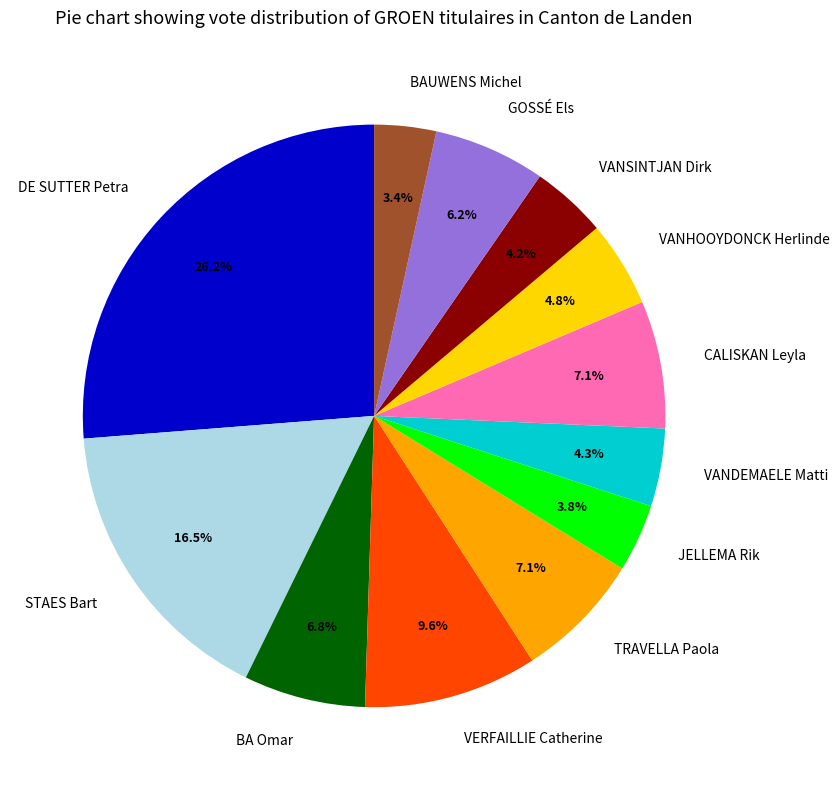

Count the number of slices in the pie.

12